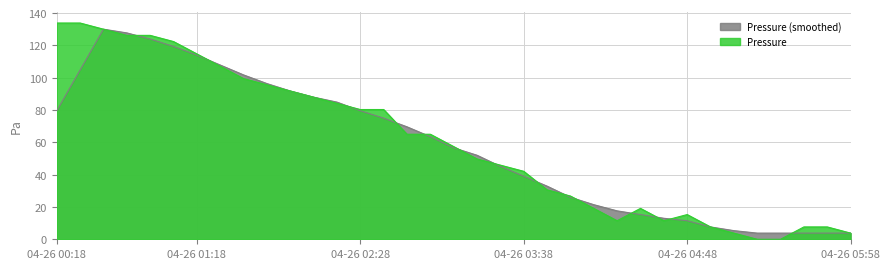

Reading left to right, transcribe all the data shown in this chart.

133.8	133.8	130.0	126.2	126.2	122.4	114.7	107.1	99.4	95.6	91.8	87.9	84.1	80.3	80.3	65.0	65.0	57.4	49.7	45.9	42.1	30.6	26.8	19.1	11.5	19.1	11.5	15.3	7.6	3.8	0.0	0.0	7.6	7.6	3.8